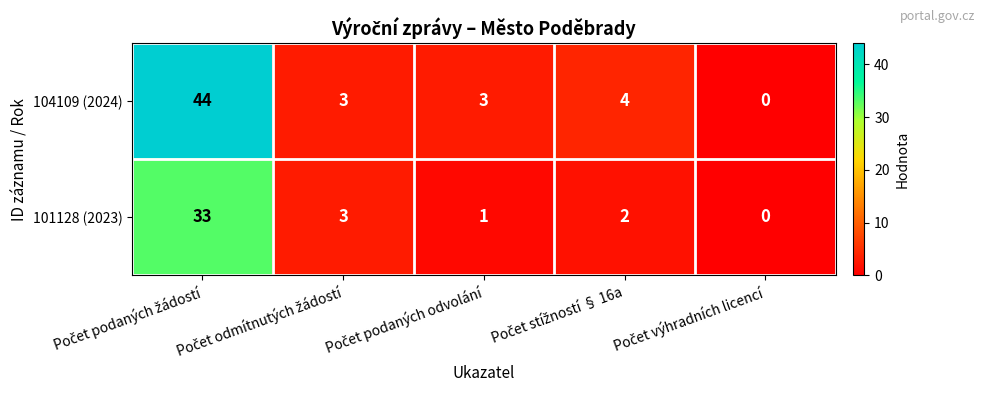

How many categories are shown in the chart?

5